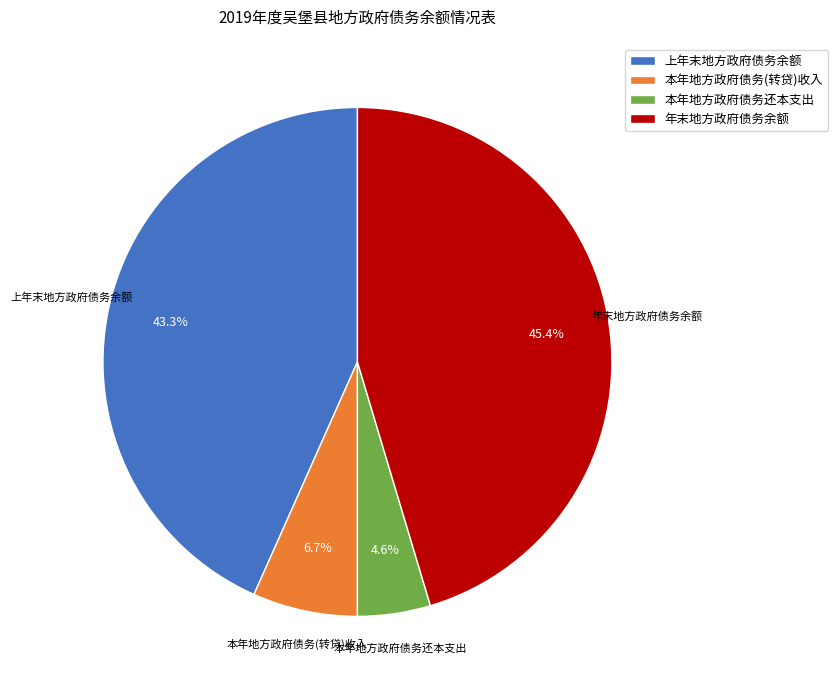

What percentage is the 年末地方政府债务余额 slice, to the nearest percent?

45%